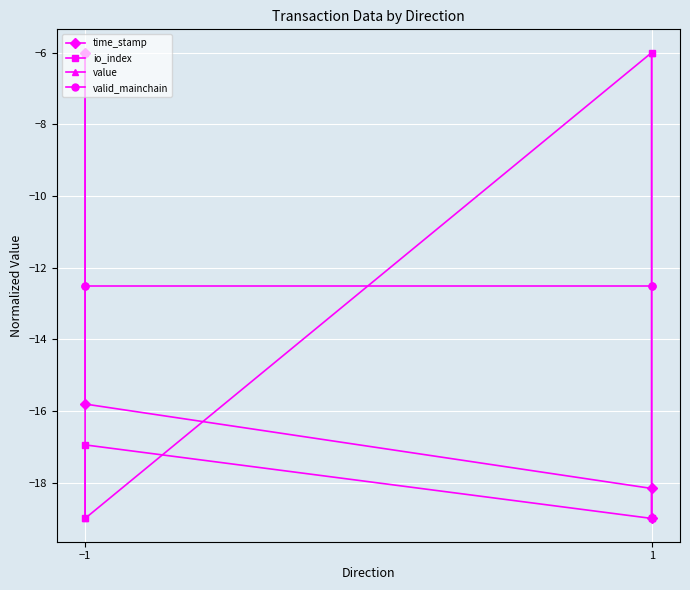

At which label does time_stamp reach its peak?

−1